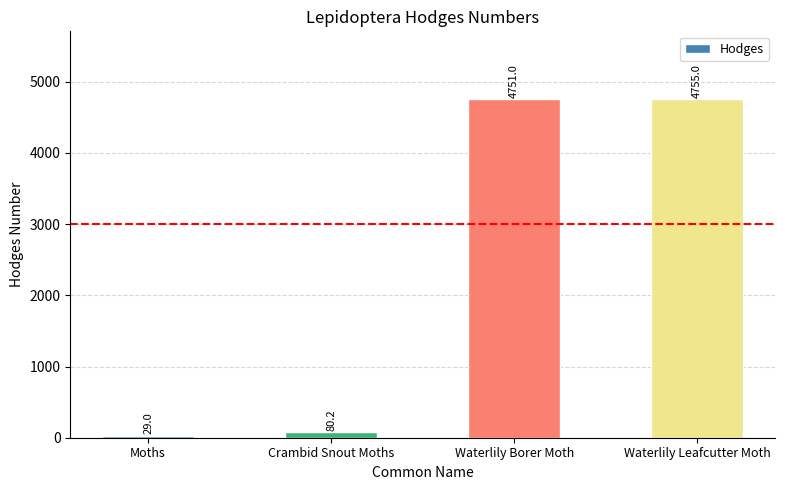

Is it true that the value at Moths is 29.0?

True